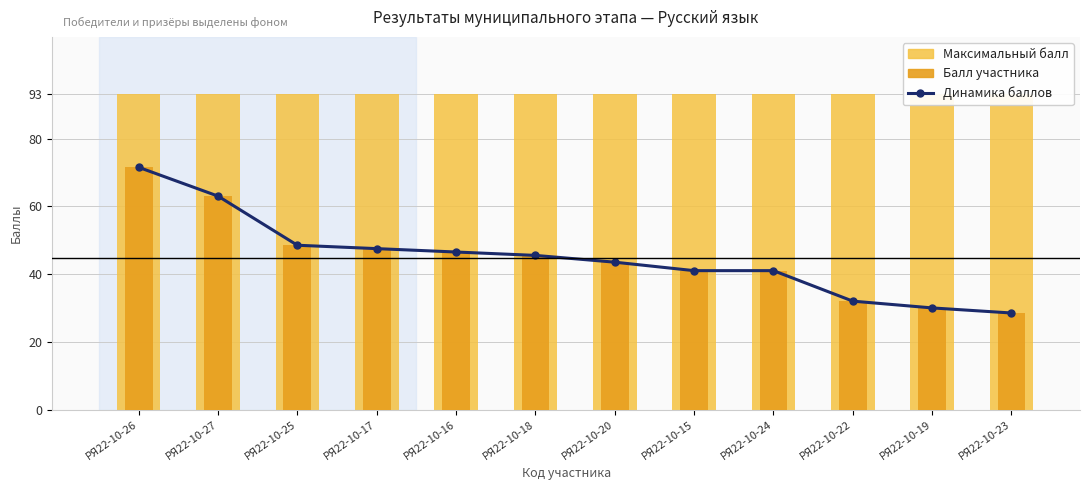

What is the label of the 9th bar from the right?

РЯ22-10-17